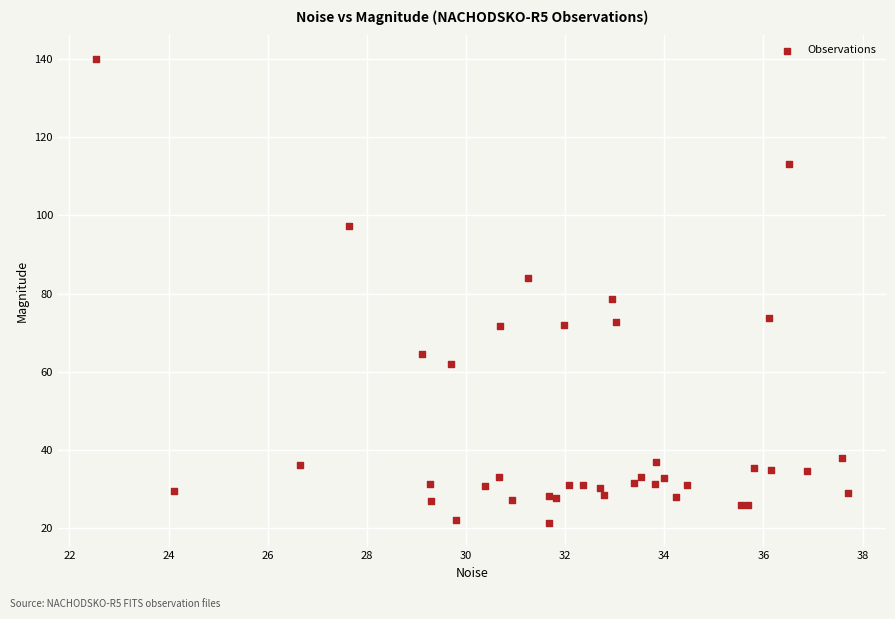

What Y value in the scatter plot is closest to 80?

78.7